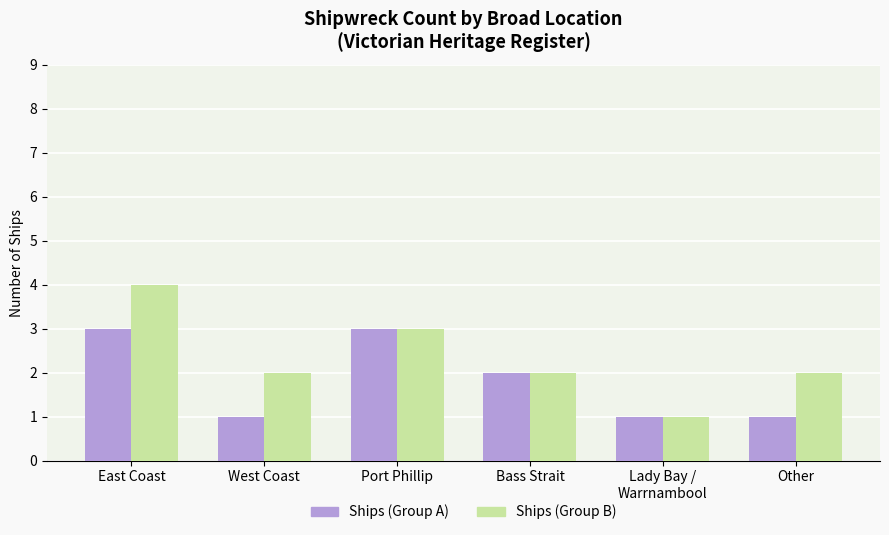

What is the total value across all series at Port Phillip?

6